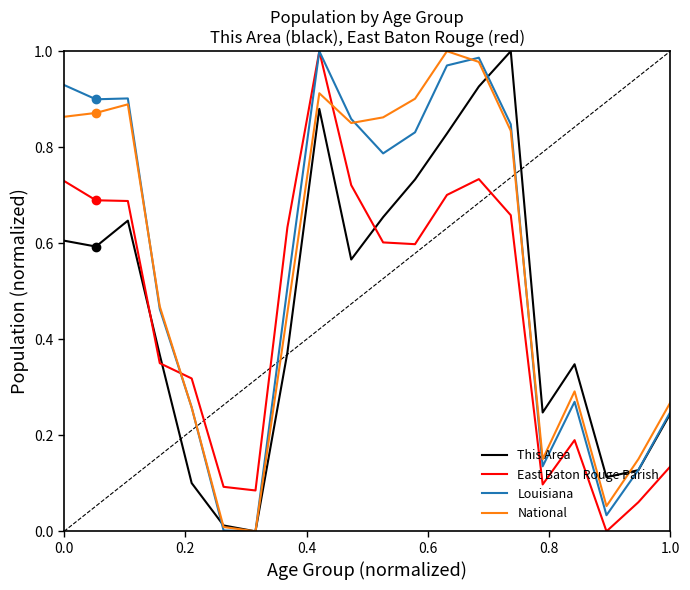

After their last crossing, which series has the higher values: East Baton Rouge Parish or National?

National